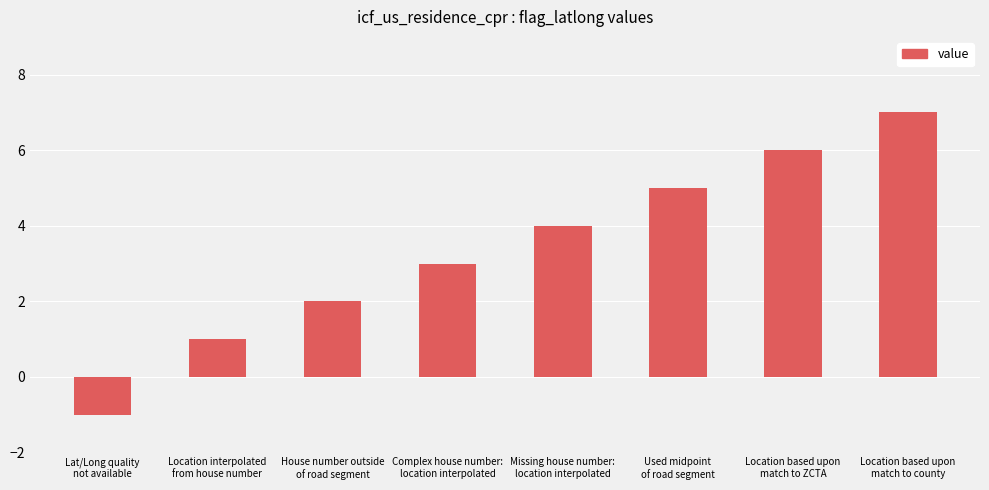

What is the sum of all values?

27